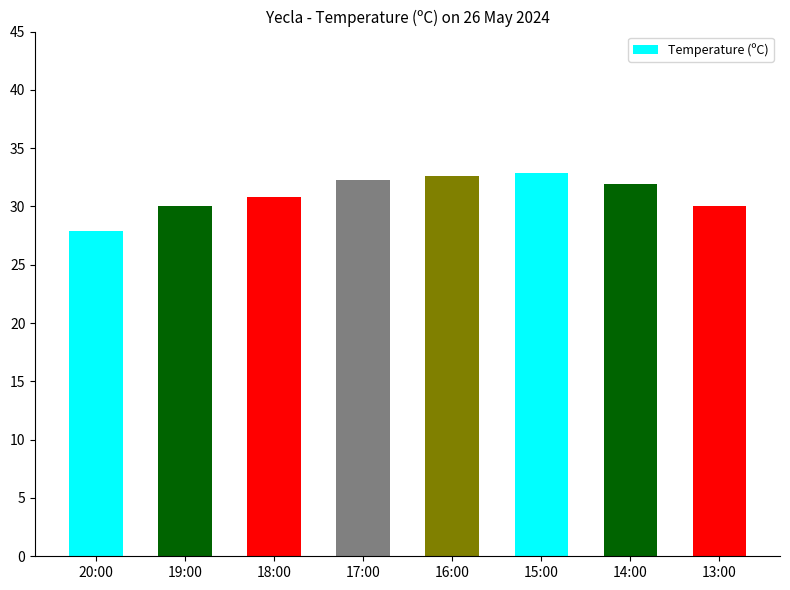

What is the maximum value shown in the chart?

32.9